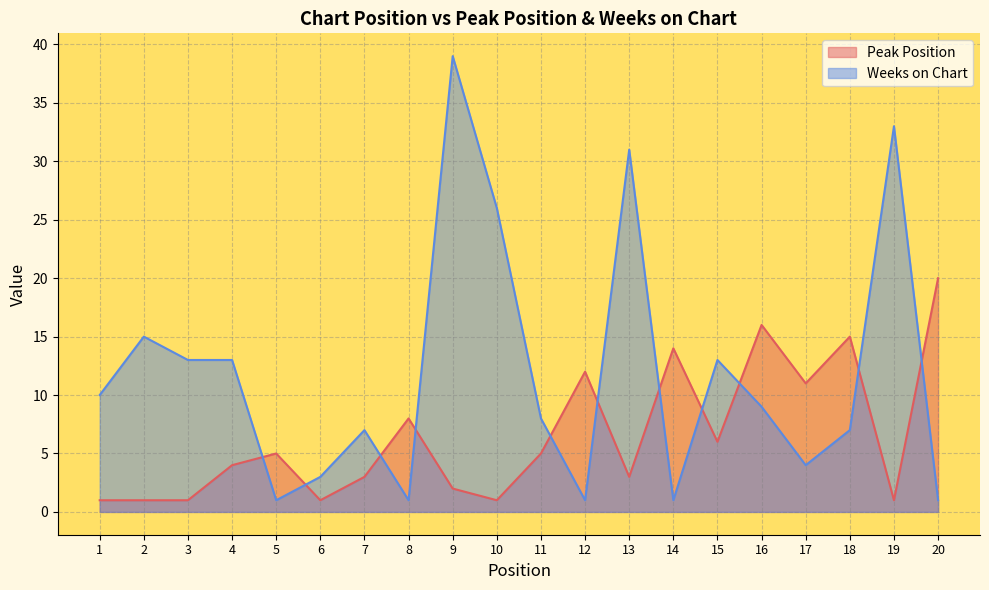

Which series ends up on top after the final intersection of Weeks on Chart and Peak Position?

Peak Position